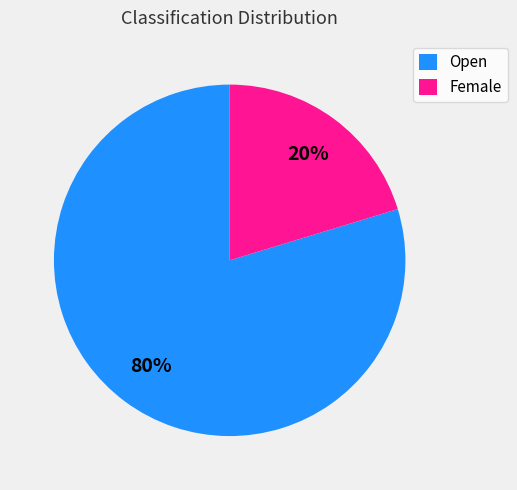

Which category has the smallest portion of the pie?

Female